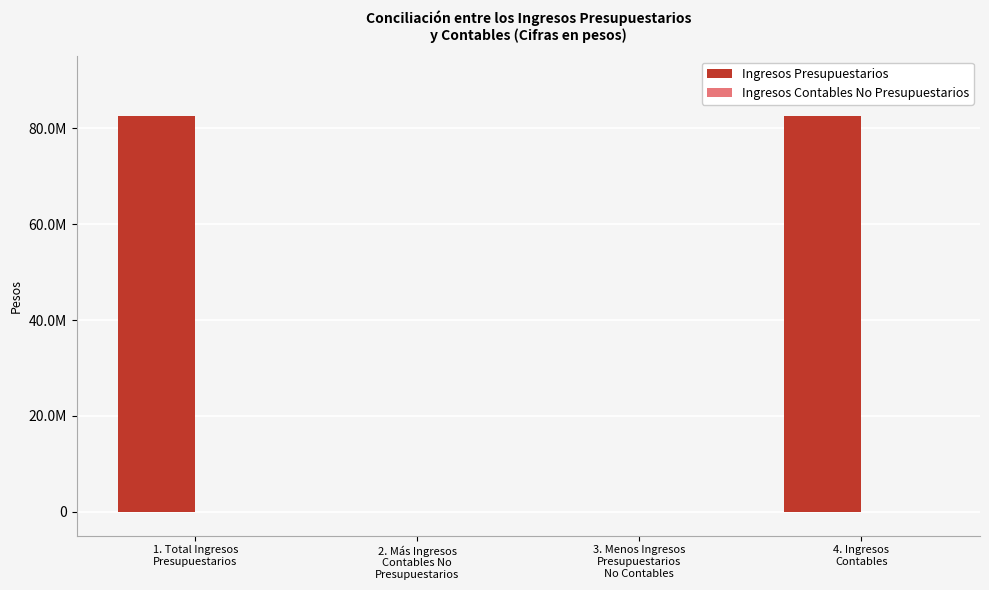

What position from the left is 3. Menos Ingresos
Presupuestarios
No Contables?

3